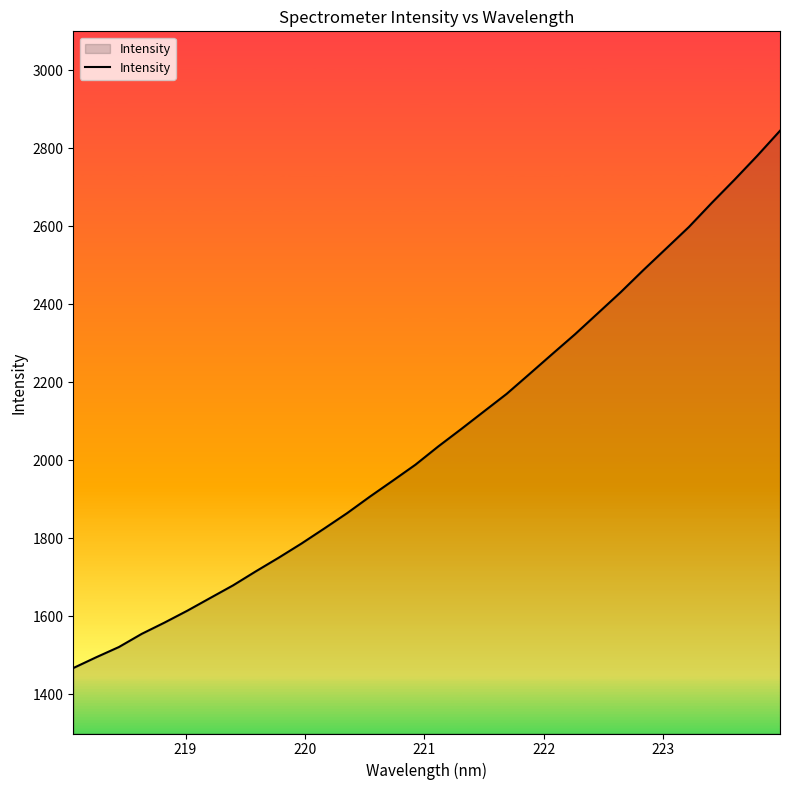

What is the difference between the maximum and minimum values?

1377.4